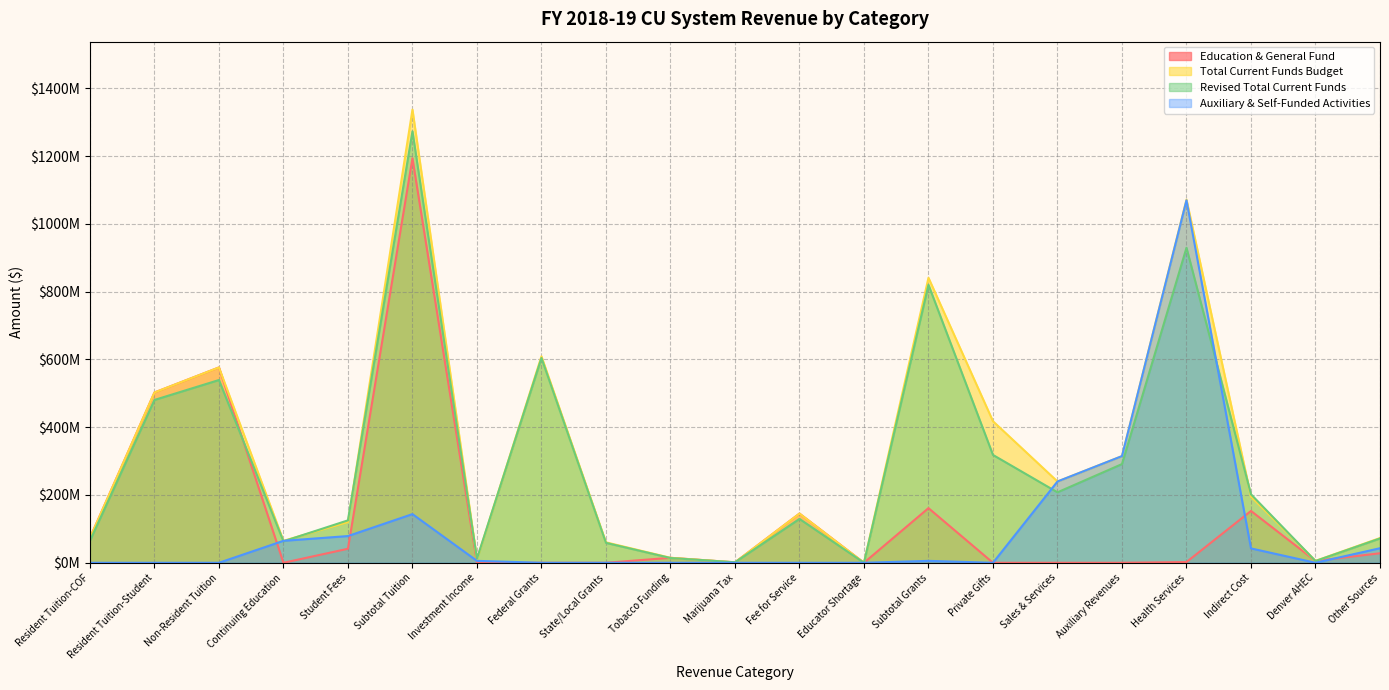

How many categories are shown in the chart?

21